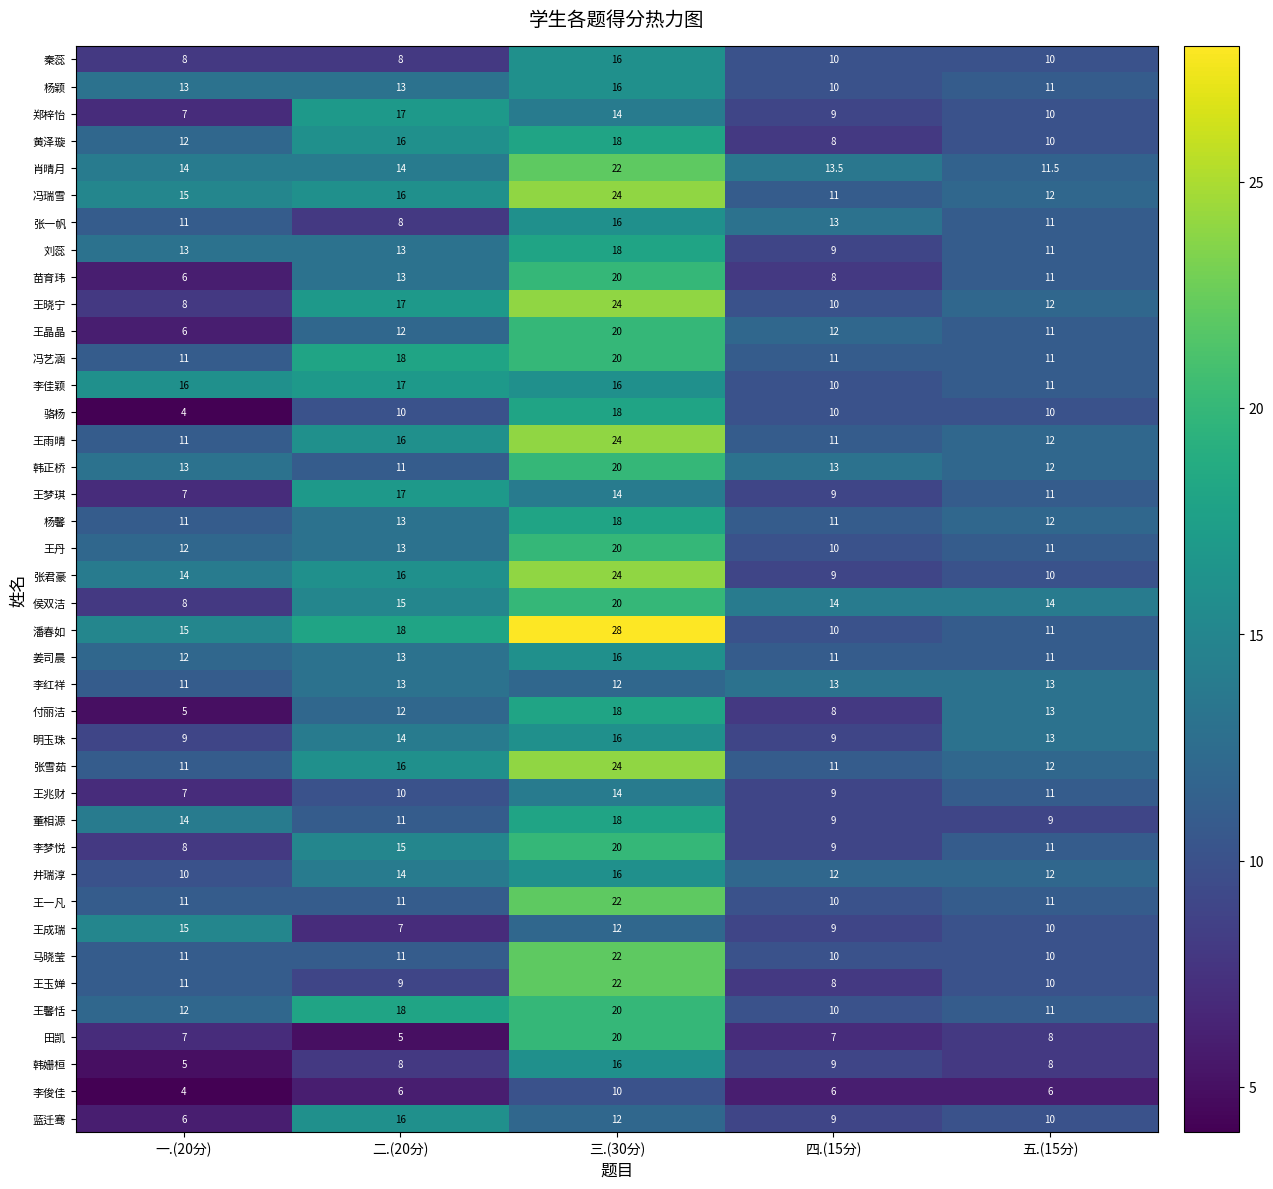

What is the difference between the 韩姗桓 values at 四.(15分) and 五.(15分)?

1.0